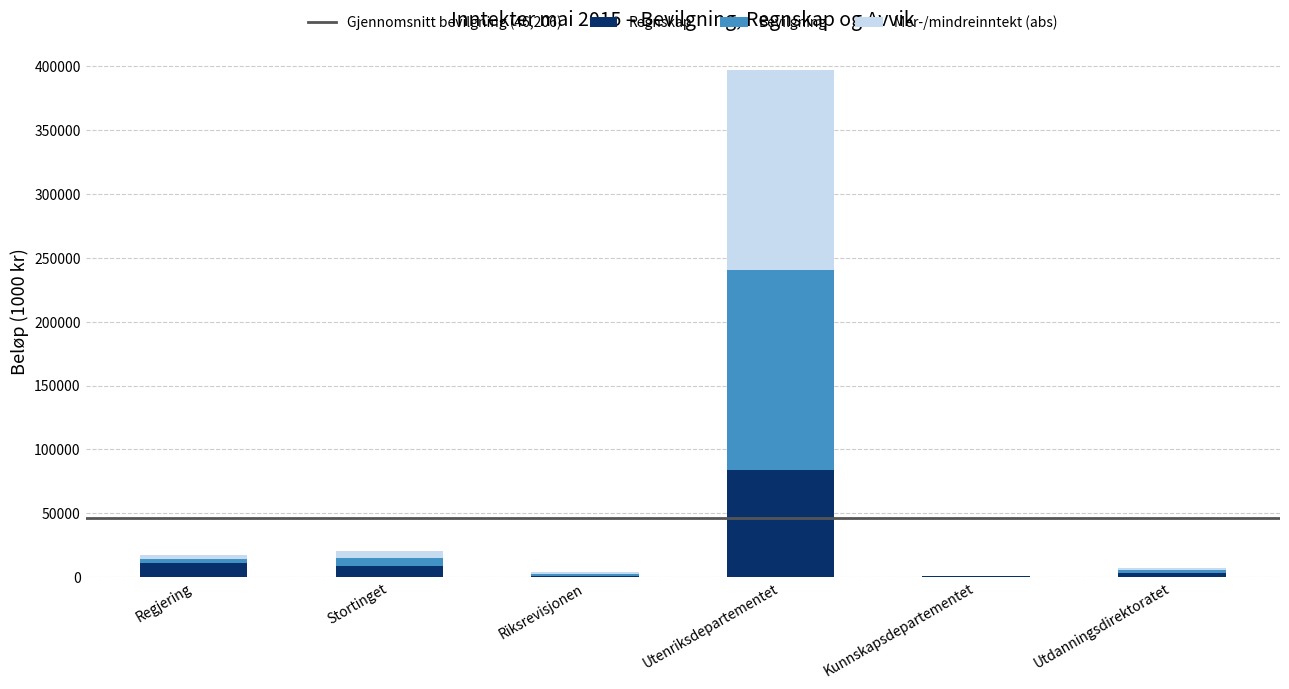

Are the bars horizontal?

No